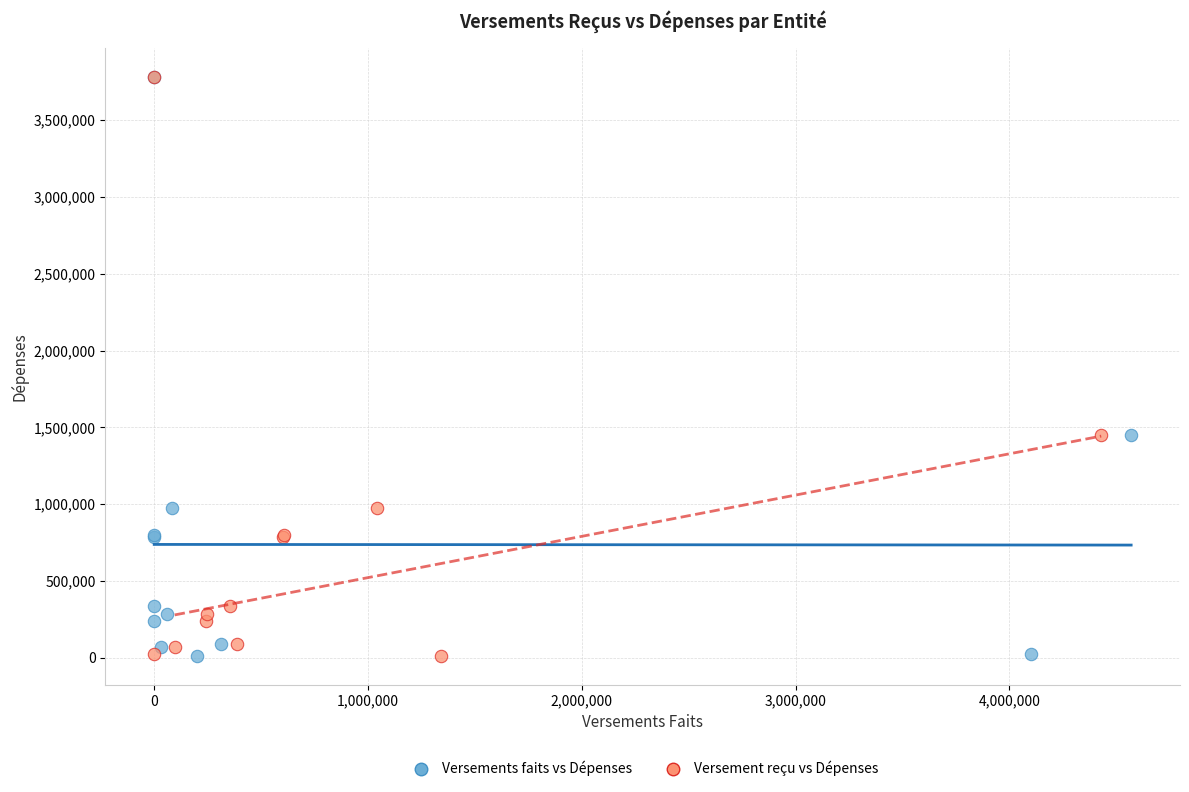

What are all the series names shown in the legend?

Versements faits vs Dépenses, Versement reçu vs Dépenses